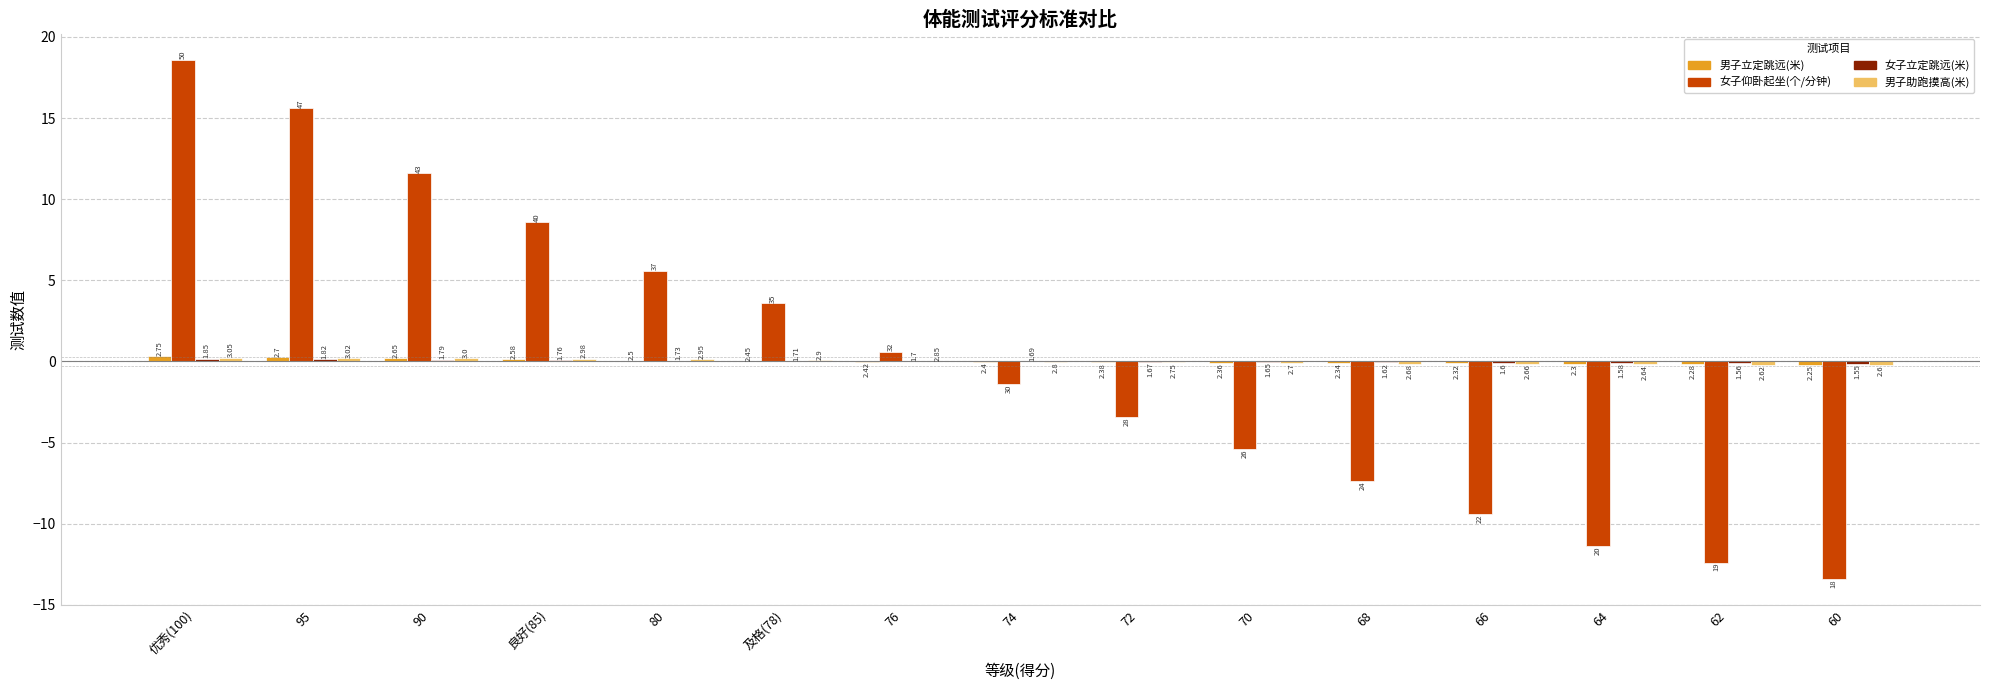

What is the maximum value for 男子助跑摸高(米)?

0.2